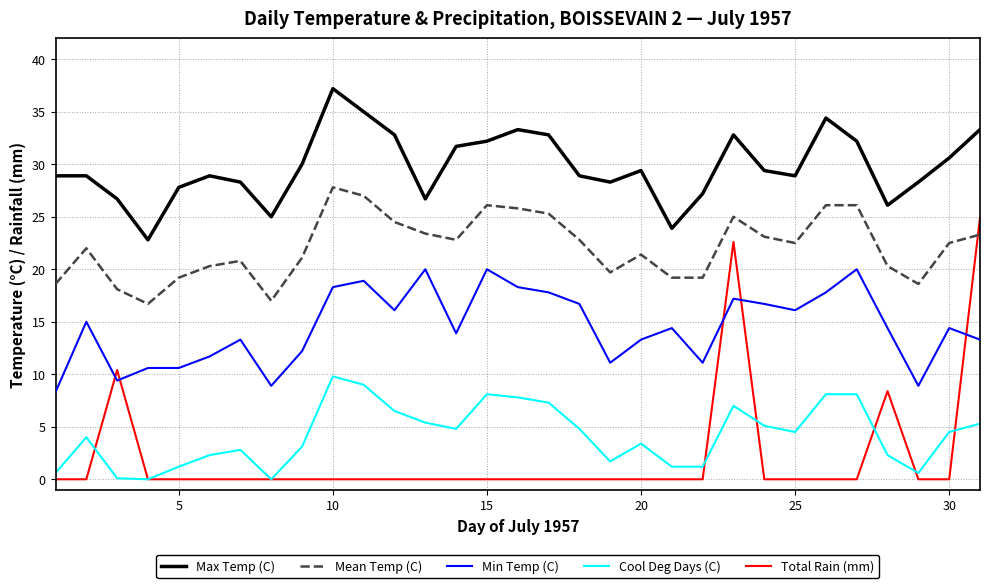

Which series has the widest spread of values?

Total Rain (mm)